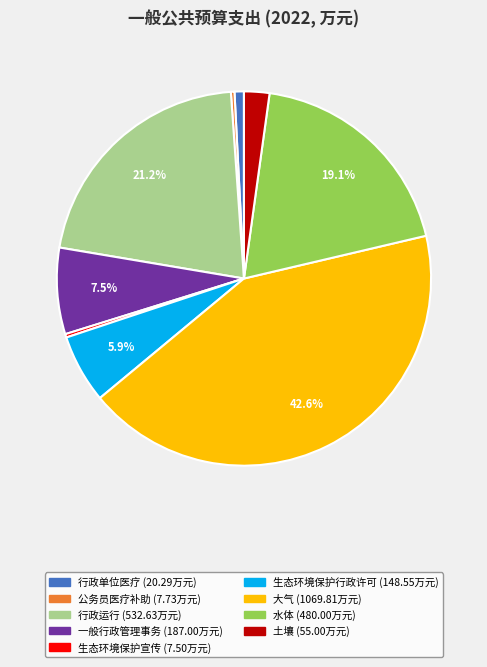

What is the largest slice in the pie chart?

大气